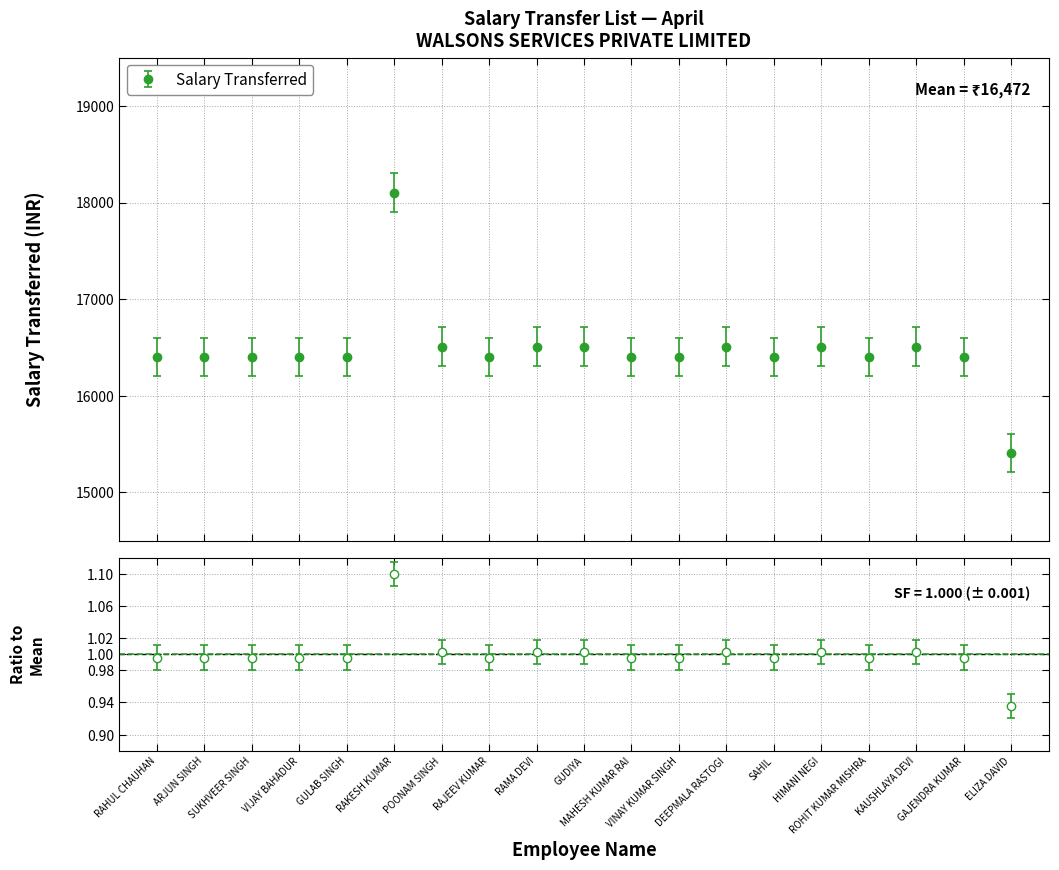

Reading left to right, extract all data points from this chart.

RAHUL CHAUHAN=1.0	ARJUN SINGH=1.0	SUKHVEER SINGH=1.0	VIJAY BAHADUR=1.0	GULAB SINGH=1.0	RAKESH KUMAR=1.1	POONAM SINGH=1.0	RAJEEV KUMAR=1.0	RAMA DEVI=1.0	GUDIYA=1.0	MAHESH KUMAR RAI=1.0	VINAY KUMAR SINGH=1.0	DEEPMALA RASTOGI=1.0	SAHIL=1.0	HIMANI NEGI=1.0	ROHIT KUMAR MISHRA=1.0	KAUSHLAYA DEVI=1.0	GAJENDRA KUMAR=1.0	ELIZA DAVID=0.9